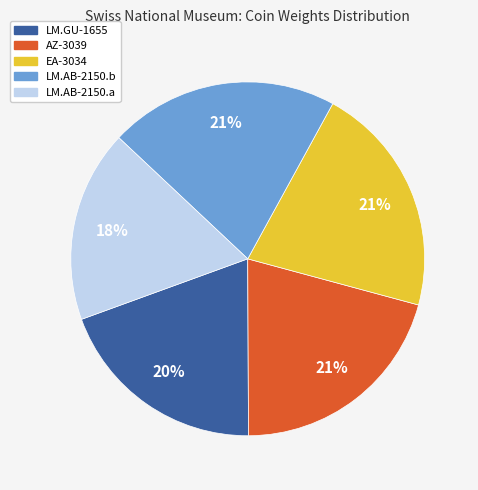

To the nearest percent, what is the average slice percentage?

20%